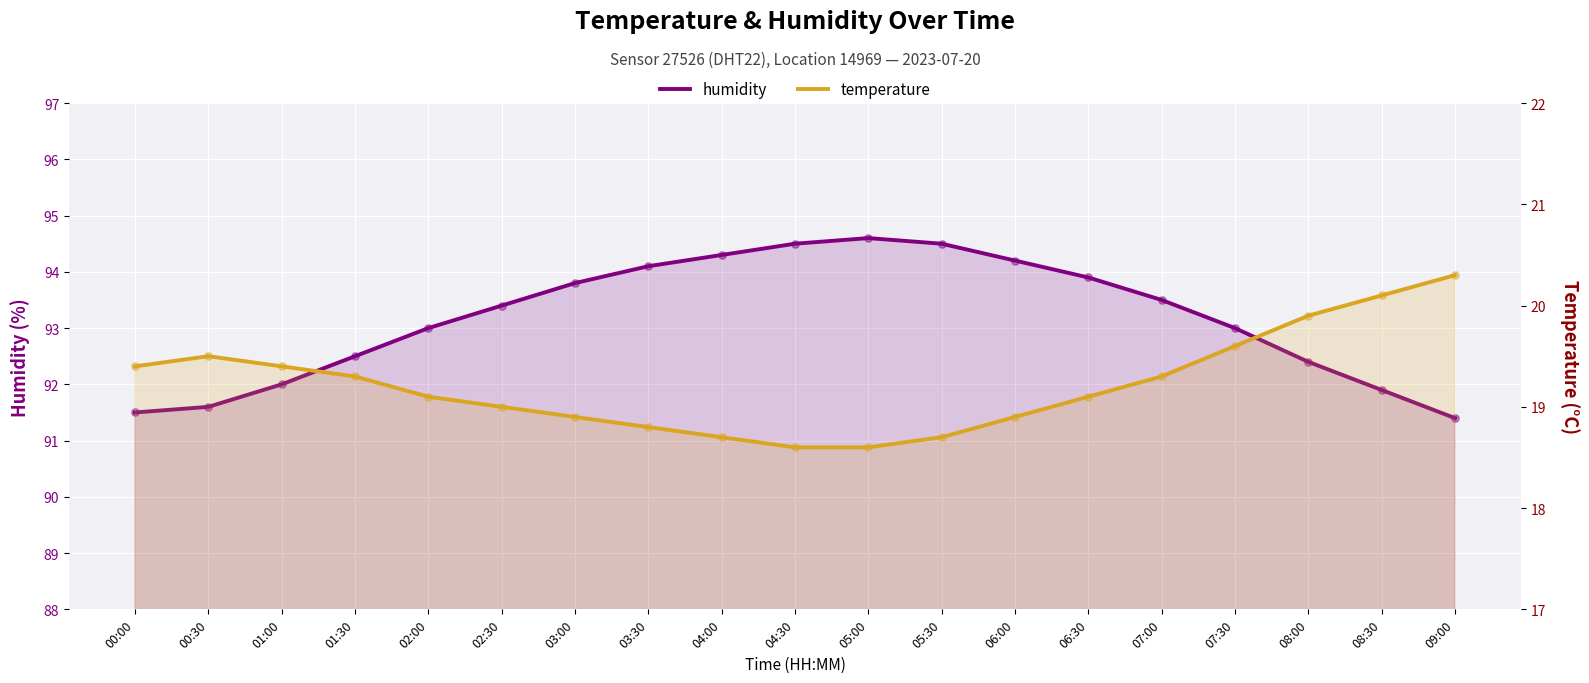

At which category is the sum across all series the highest?

05:30